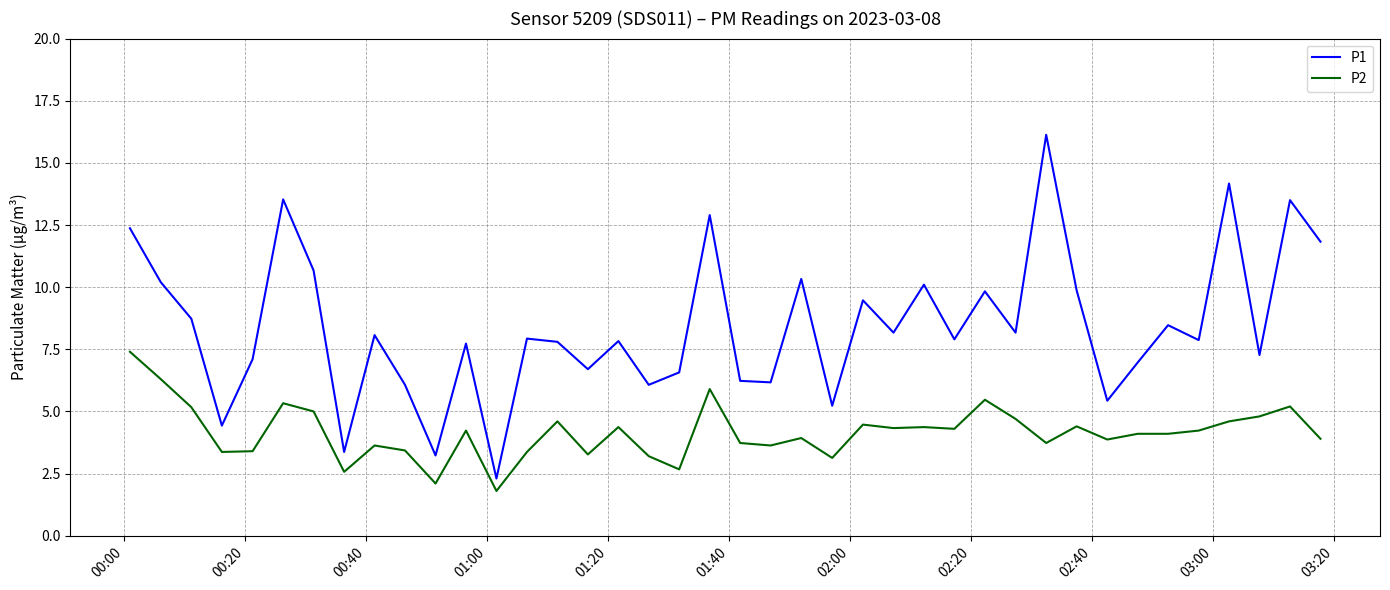

How many lines are shown in the chart?

2